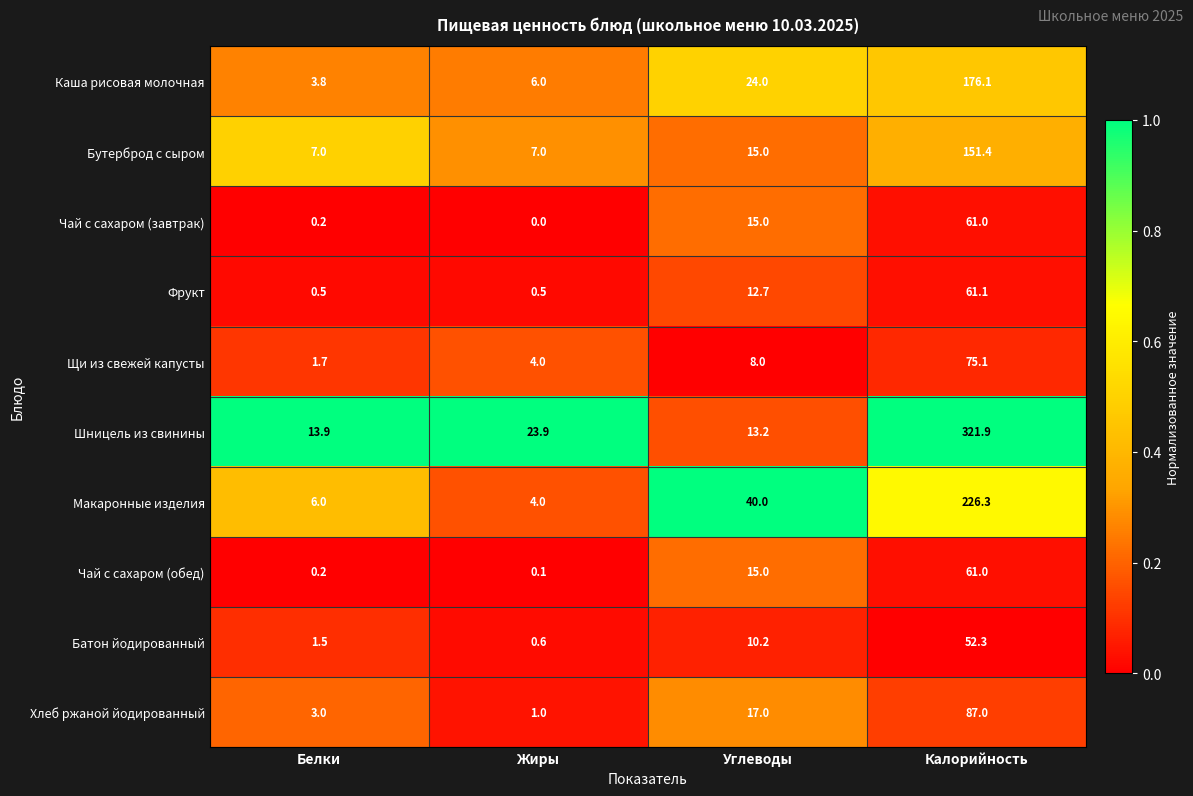

Where does the Шницель из свинины series first go above 23?

Жиры